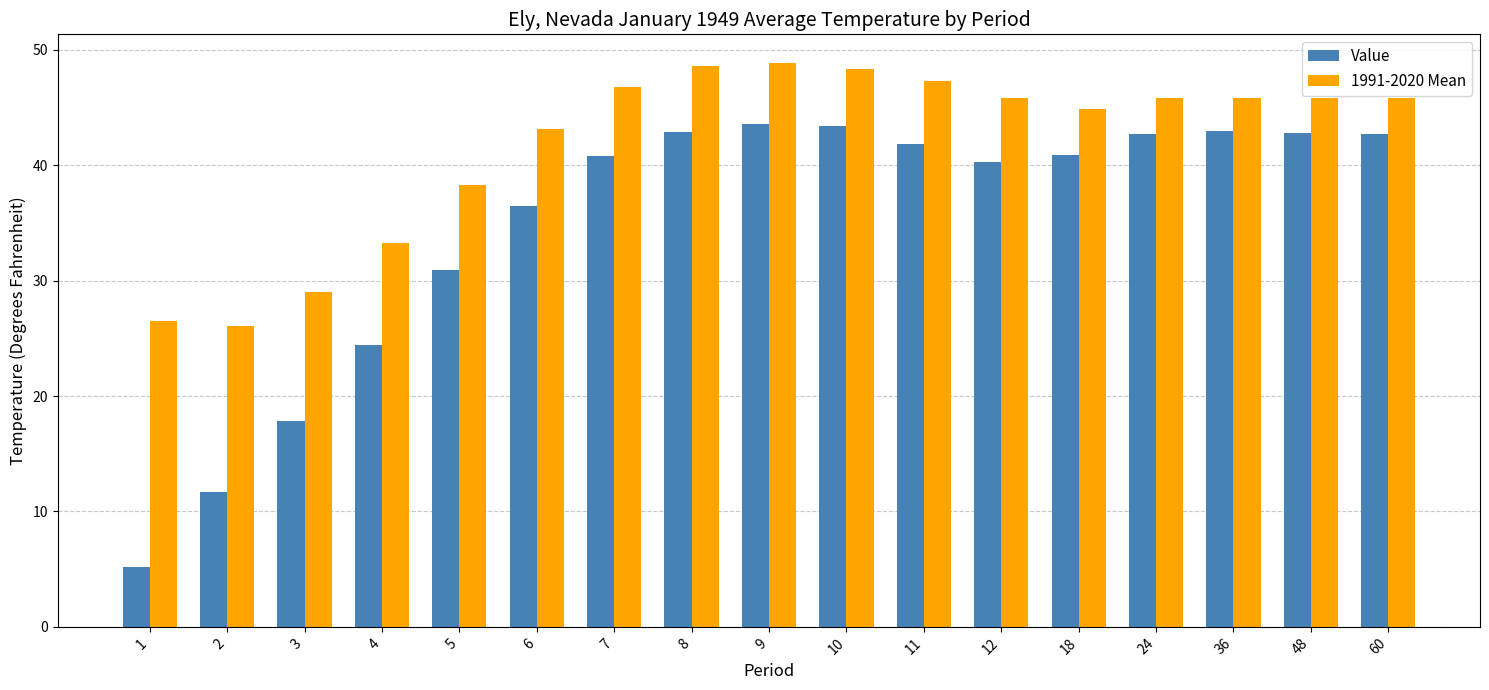

At how many categories does at least one series exceed 14?

17